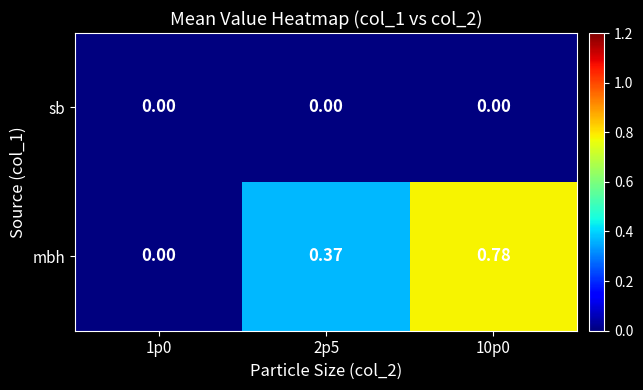

List the series in order of their overall mean, highest first.

mbh, sb